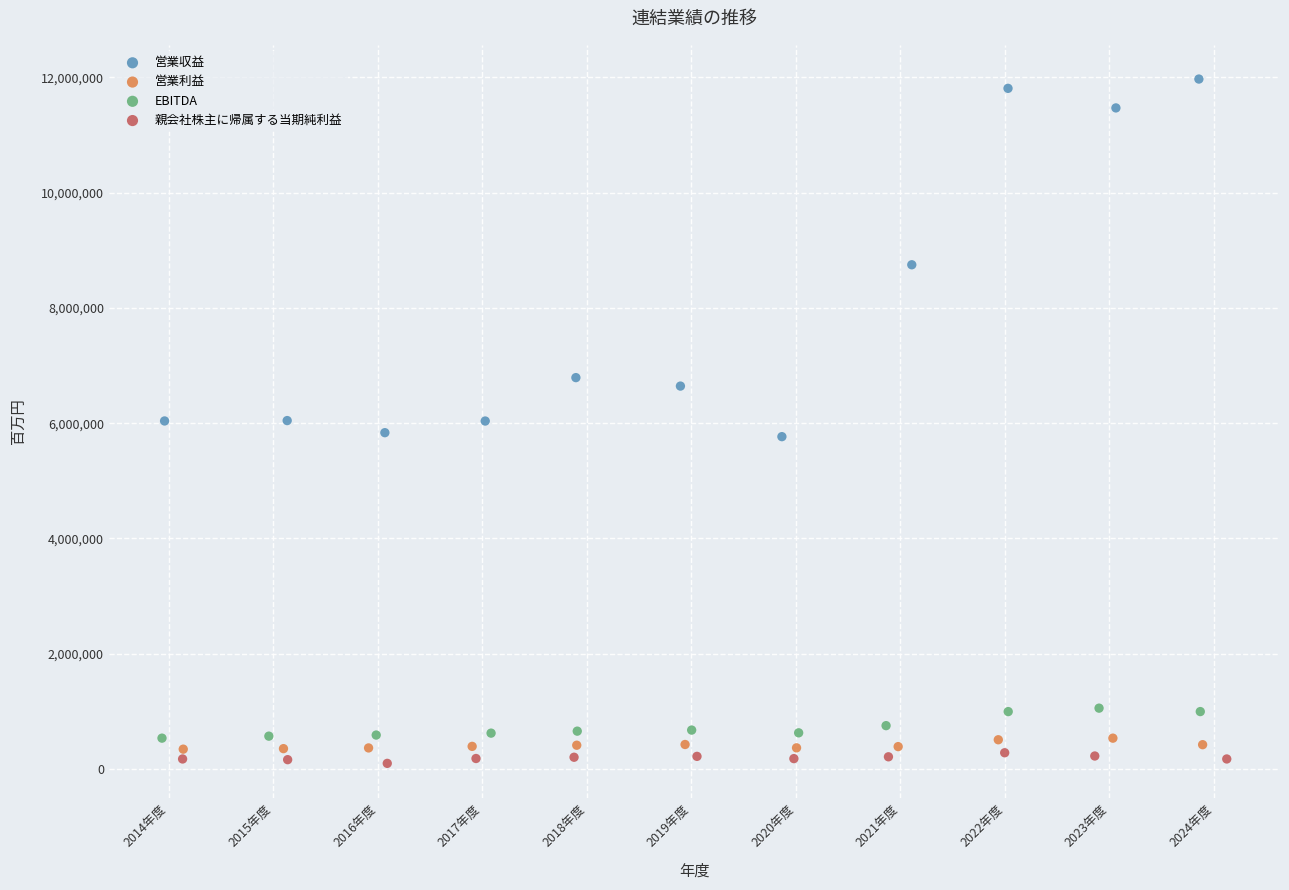

Which series has the widest spread of Y values?

営業収益